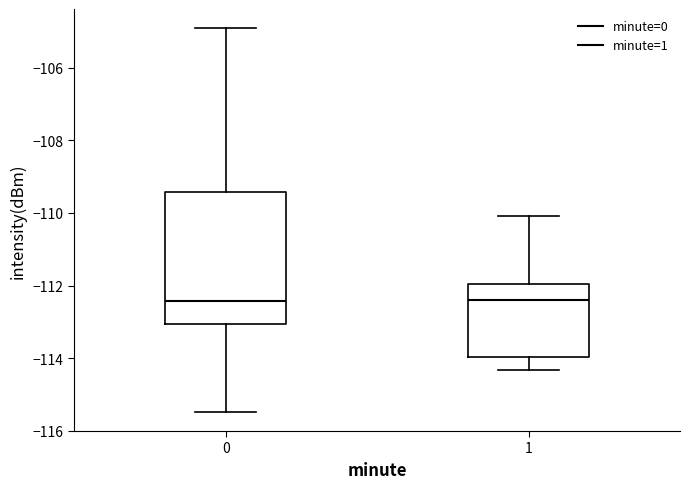

Where is the lower edge of the box at x = 0 on the y-axis? The values are not printed on the chart, so give them approximately, as read against the axis.

-113.0